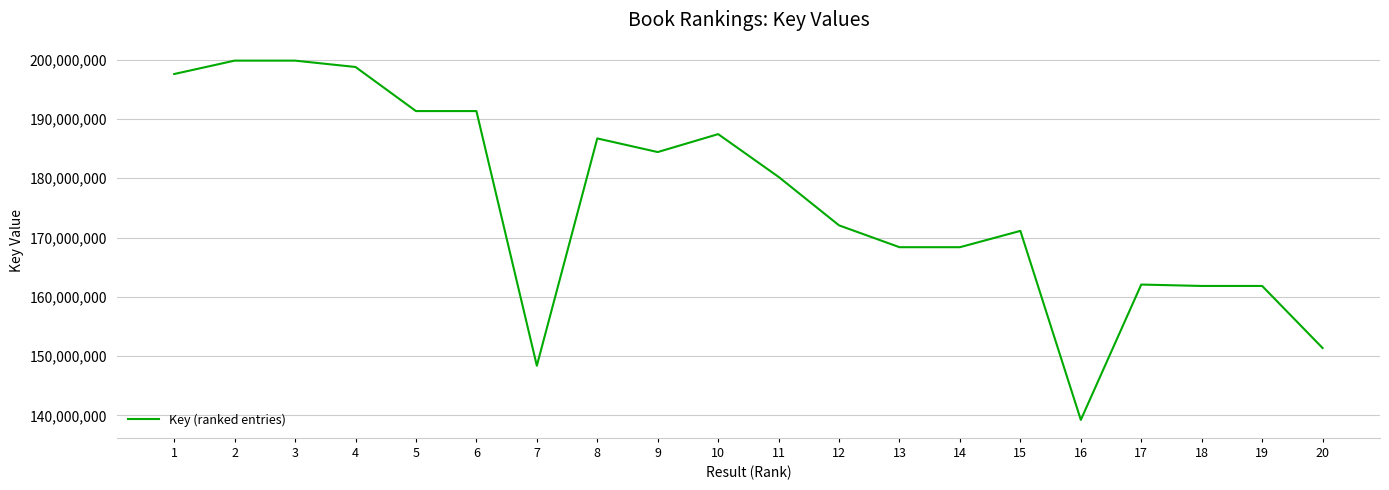

What is the difference between the values at 10 and 4?

11320815